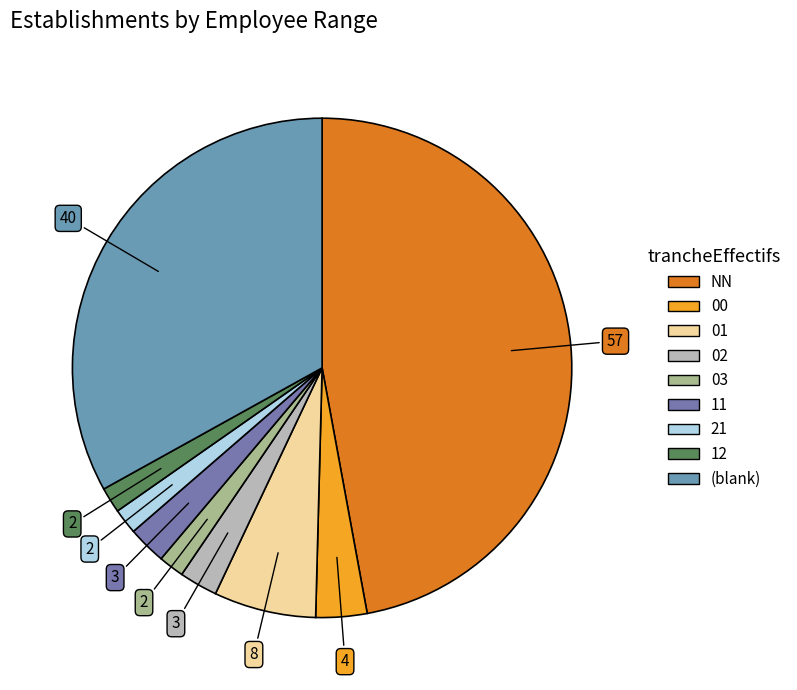

How many segments does this pie chart have?

9